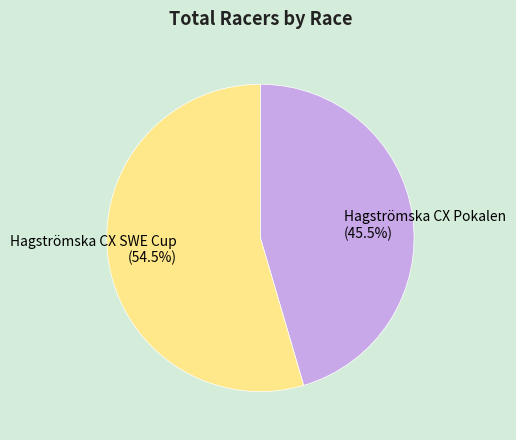

What is the ratio of the value at Hagströmska CX SWE Cup (54.5%) to the value at Hagströmska CX Pokalen (45.5%)?

1.2